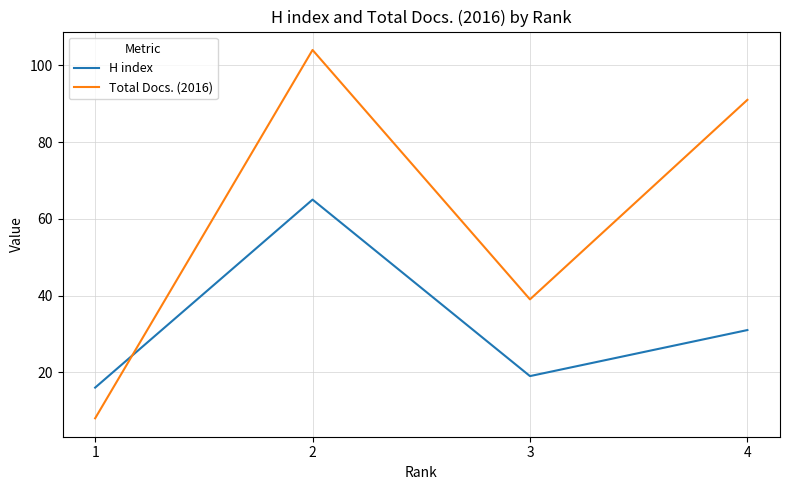

What is the difference between the maximum and minimum values in the H index series?

49